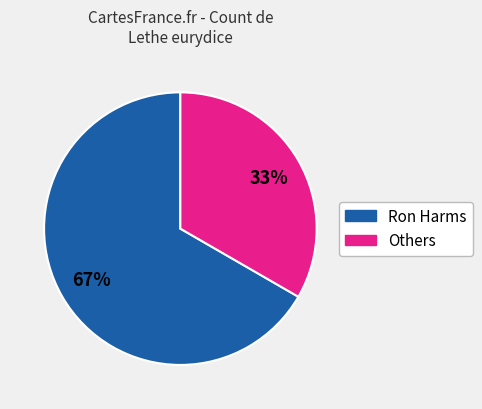

To the nearest percent, what is the average slice percentage?

50%